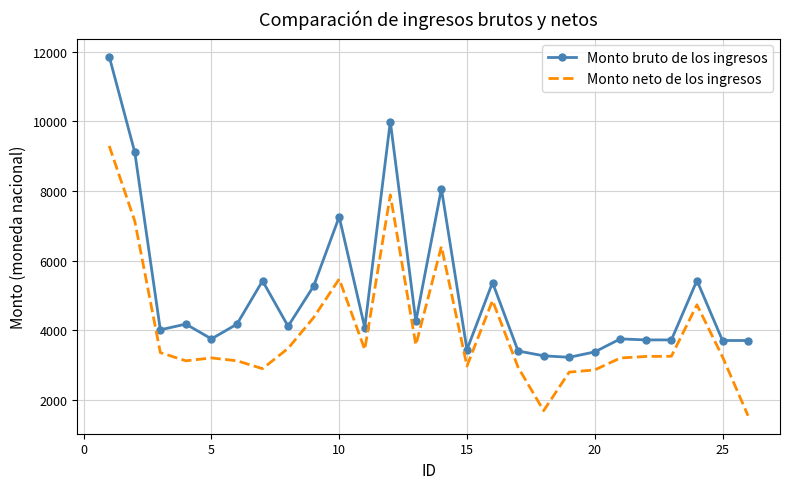

True or false: Monto neto de los ingresos and Monto bruto de los ingresos intersect in this chart.

False